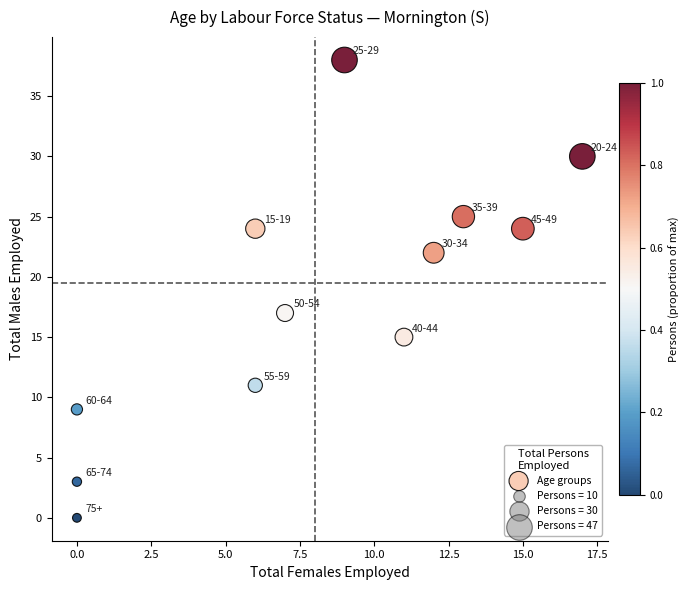

What Y value in the scatter plot is closest to 19?

17